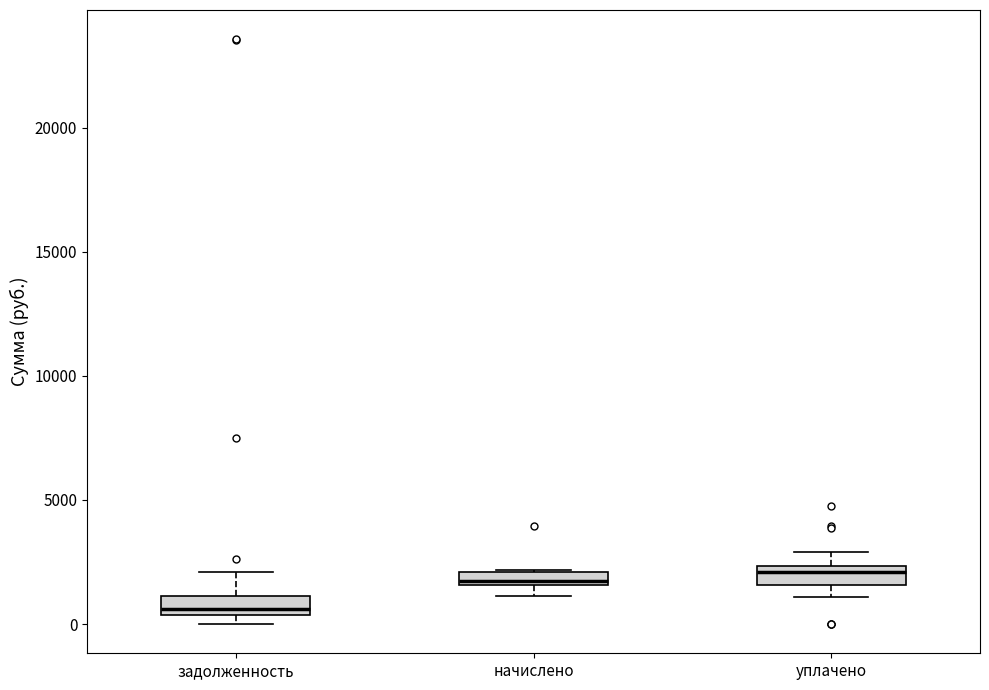

Which box has the lowest median line?

задолженность